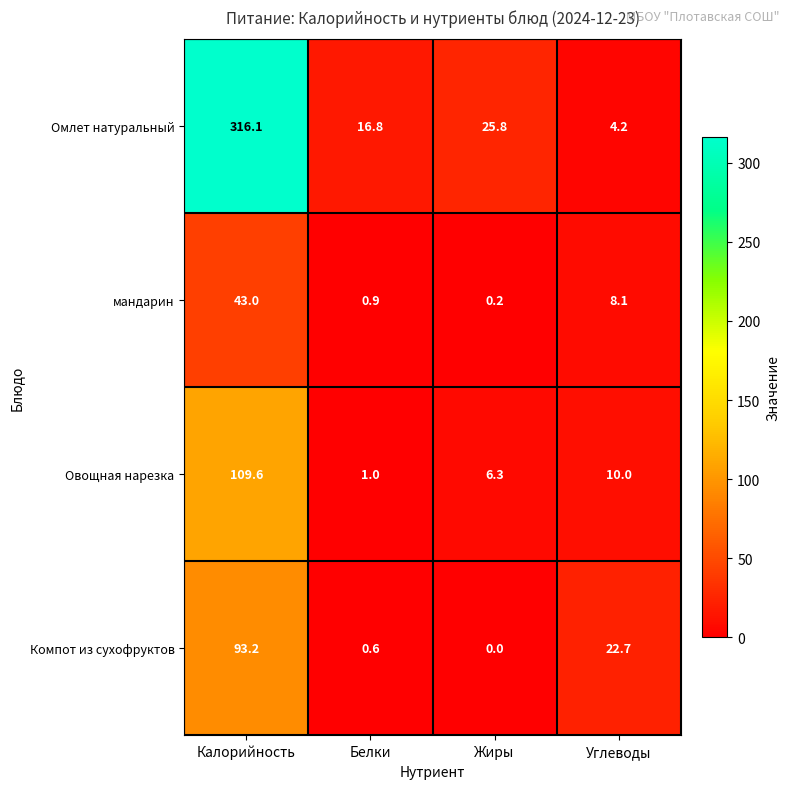

Which series has the largest total across all categories?

Омлет натуральный